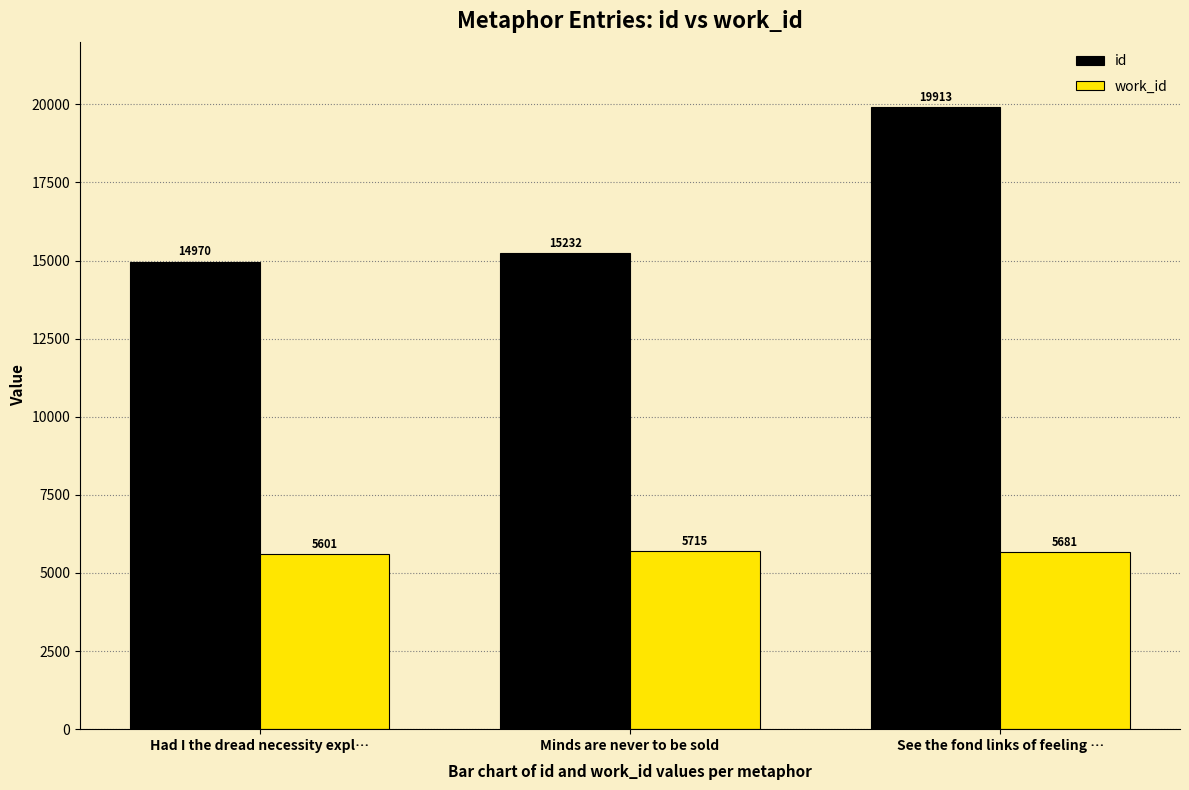

What are all the series names shown in the legend?

id, work_id